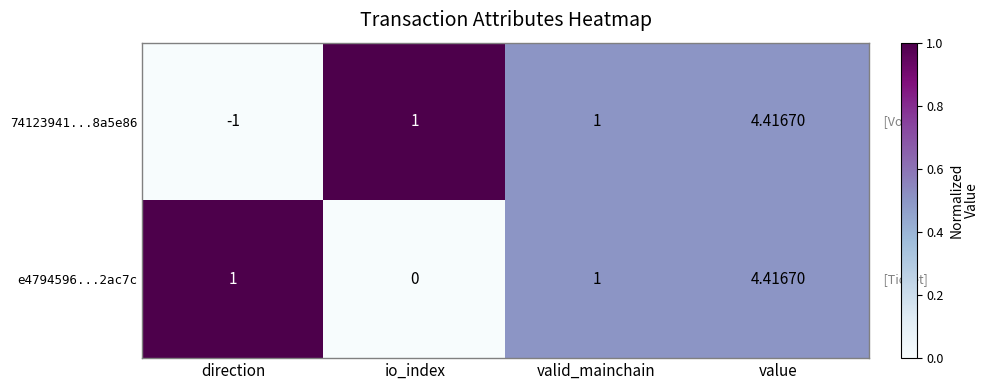

Is the value of e4794596...2ac7c at io_index greater than the value of 74123941...8a5e86 at valid_mainchain?

No